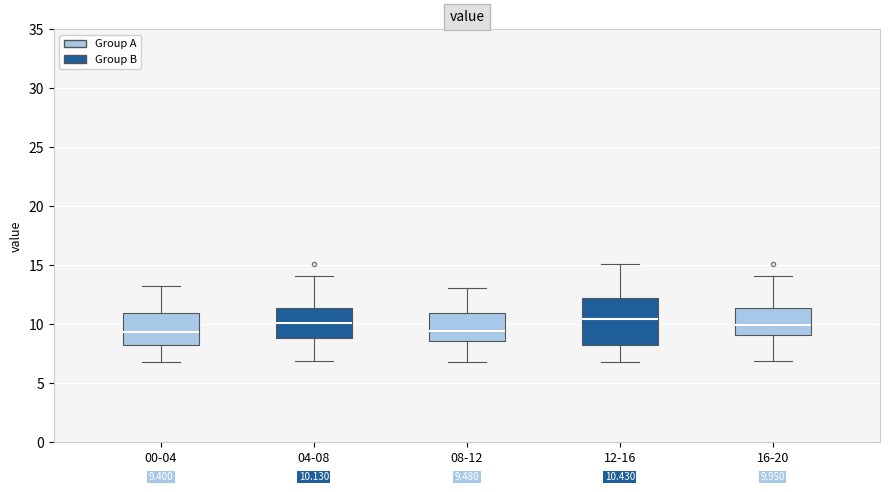

Which box is the tallest, from its lower edge to its upper edge?

12-16